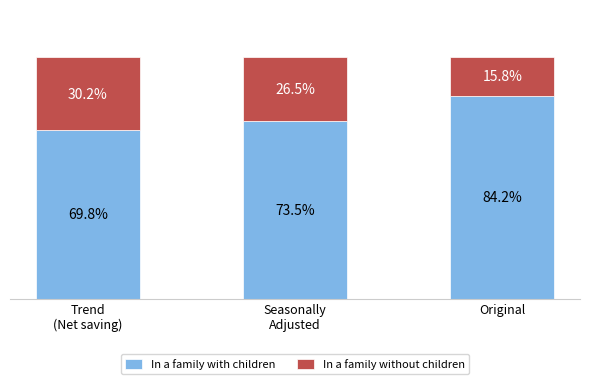

Are the bars grouped side by side (vs. stacked)?

No